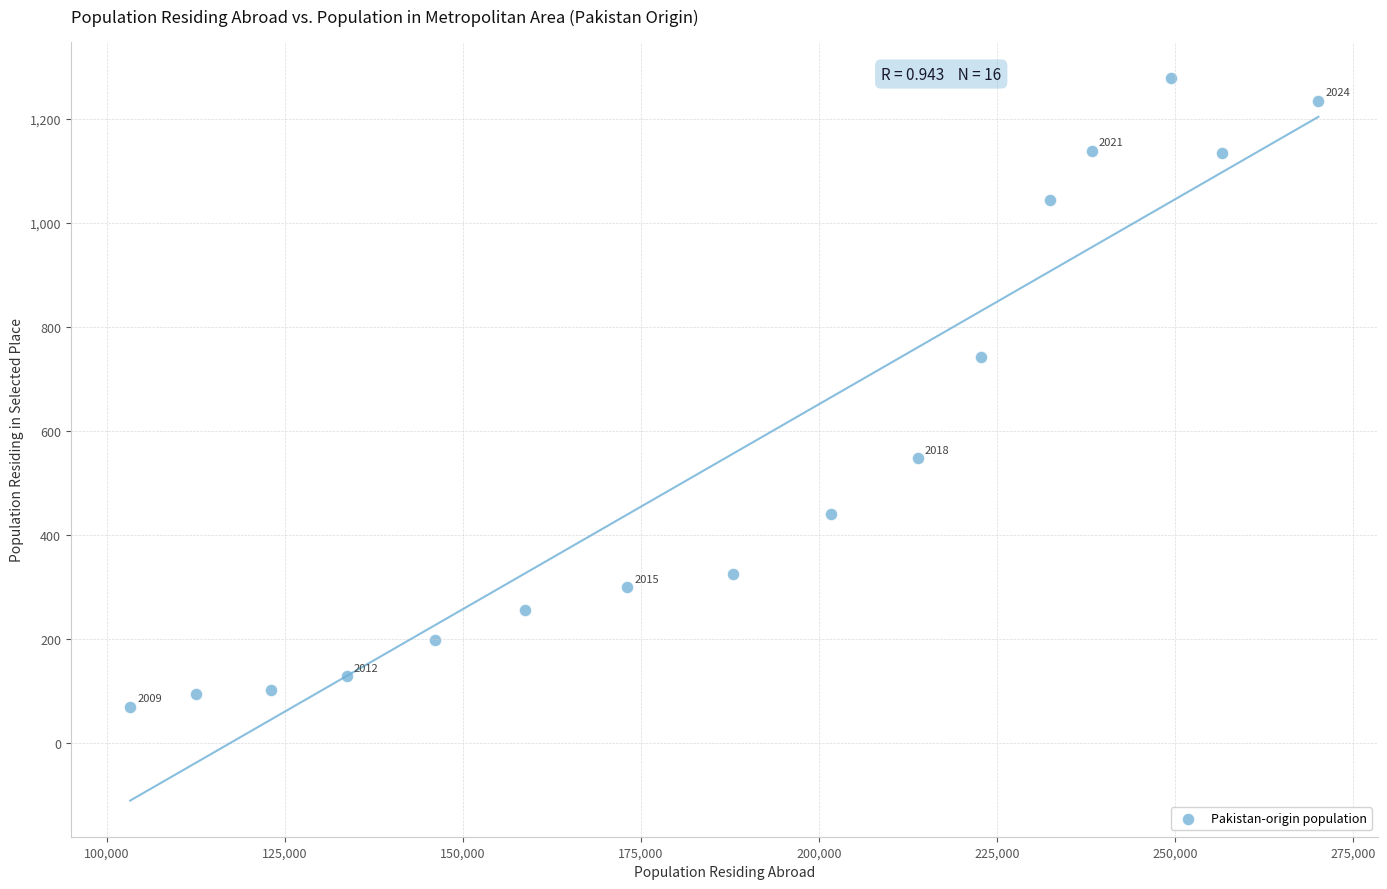

What Y value in the scatter plot is closest to 674?

742